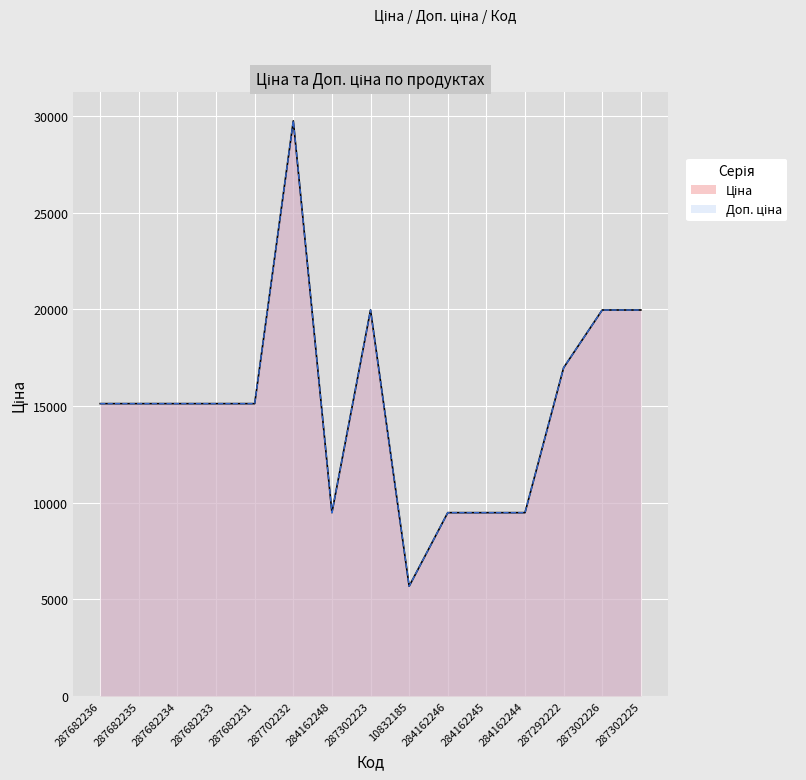

Where is Ціна nearest to the value 17710?

287292222